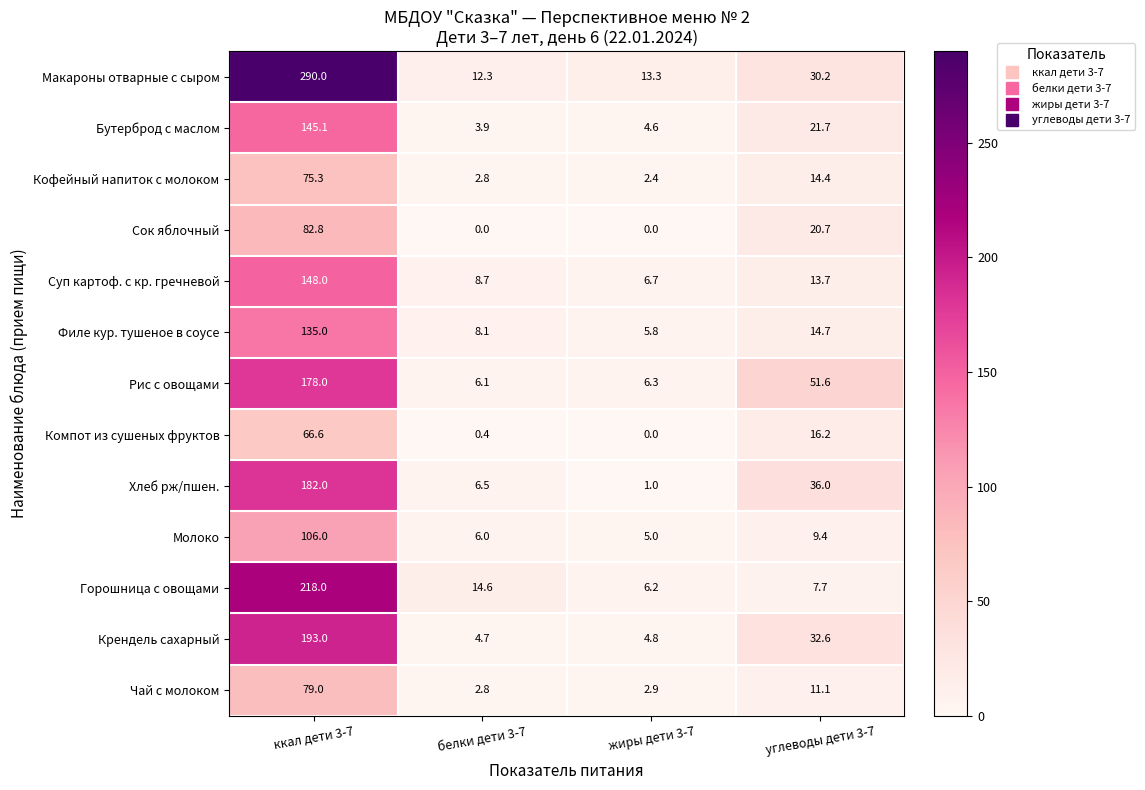

What is the difference between the maximum and minimum values in the Макароны отварные с сыром series?

277.7